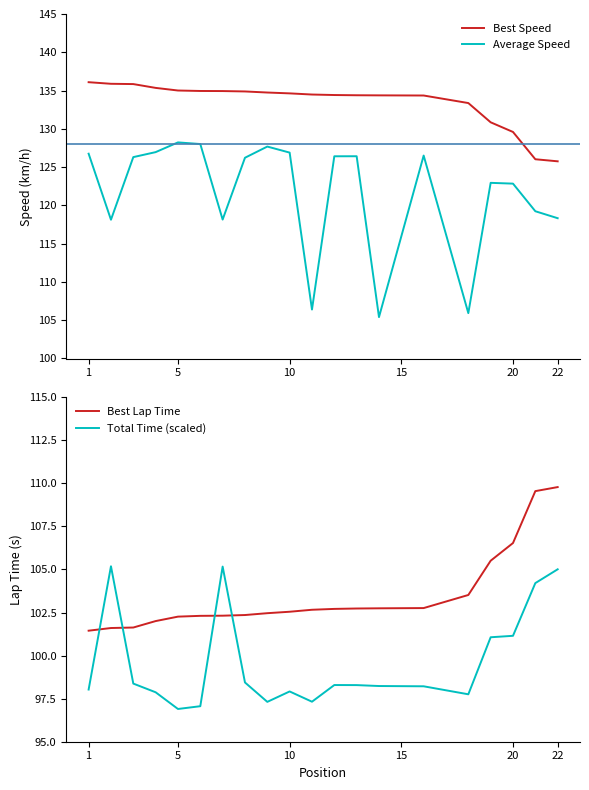

True or false: Best Speed and Average Speed intersect in this chart.

False